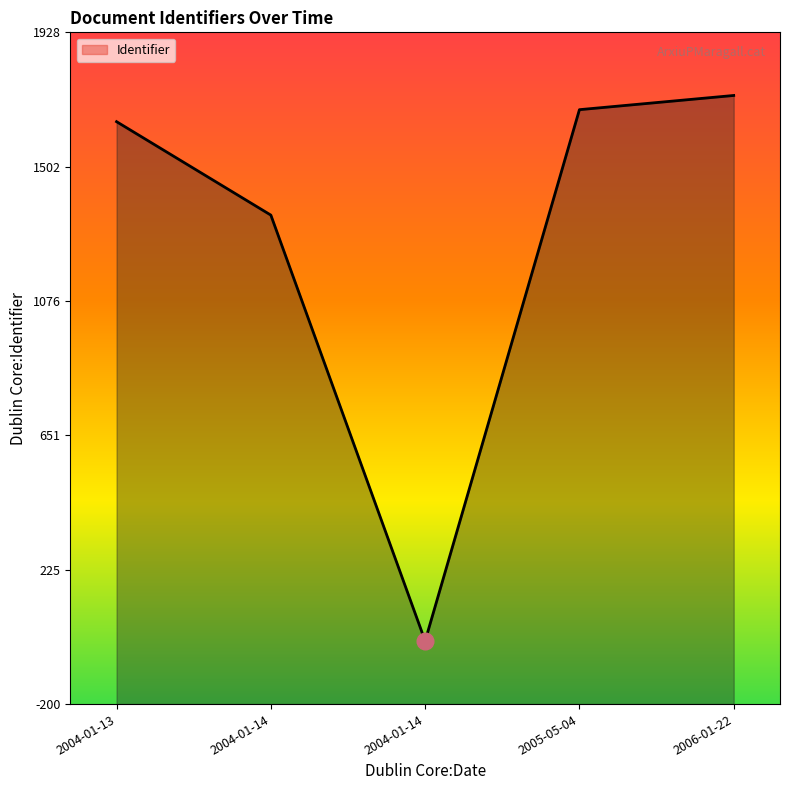

List the labels in order of value, largest first.

2006-01-22, 2005-05-04, 2004-01-13, 2004-01-14, 2004-01-14